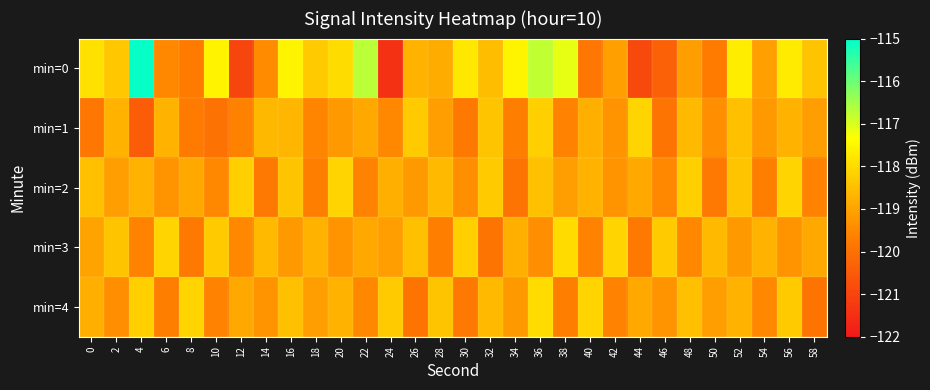

Reading left to right, what are all the values shown in this chart?

min=0: 0=-117.9	2=-118.4	4=-115.1	6=-119.5	8=-119.7	10=-117.6	12=-121.0	14=-119.4	16=-117.5	18=-118.3	20=-118.0	22=-116.7	24=-121.4	26=-118.7	28=-118.8	30=-117.7	32=-118.5	34=-117.5	36=-116.8	38=-117.1	40=-119.9	42=-119.1	44=-120.9	46=-120.3	48=-119.1	50=-119.7	52=-117.7	54=-119.0	56=-117.7	58=-118.4
min=1: 0=-119.8	2=-118.7	4=-120.4	6=-118.7	8=-119.8	10=-119.9	12=-119.6	14=-118.6	16=-118.6	18=-119.6	20=-119.2	22=-118.9	24=-119.5	26=-118.3	28=-119.1	30=-119.8	32=-118.4	34=-119.7	36=-118.2	38=-119.6	40=-118.8	42=-119.3	44=-118.1	46=-119.9	48=-118.6	50=-119.4	52=-118.5	54=-119.2	56=-118.7	58=-119.1
min=2: 0=-118.5	2=-119.1	4=-118.7	6=-119.3	8=-118.9	10=-119.5	12=-118.2	14=-119.8	16=-118.4	18=-119.7	20=-118.1	22=-119.6	24=-118.8	26=-119.2	28=-118.6	30=-119.4	32=-118.3	34=-119.9	36=-118.5	38=-119.1	40=-118.7	42=-119.3	44=-118.9	46=-119.5	48=-118.2	50=-119.8	52=-118.4	54=-119.7	56=-118.1	58=-119.6
min=3: 0=-119.0	2=-118.4	4=-119.6	6=-118.1	8=-119.8	10=-118.3	12=-119.5	14=-118.6	16=-119.2	18=-118.7	20=-119.3	22=-118.9	24=-119.1	26=-118.5	28=-119.7	30=-118.2	32=-119.9	34=-118.8	36=-119.4	38=-118.0	40=-119.6	42=-118.1	44=-119.8	46=-118.3	48=-119.5	50=-118.6	52=-119.2	54=-118.7	56=-119.3	58=-118.9
min=4: 0=-118.8	2=-119.4	4=-118.2	6=-119.7	8=-118.1	10=-119.6	12=-118.9	14=-119.3	16=-118.5	18=-119.1	20=-118.7	22=-119.5	24=-118.3	26=-119.9	28=-118.4	30=-119.8	32=-118.6	34=-119.2	36=-118.0	38=-119.7	40=-118.1	42=-119.6	44=-118.9	46=-119.3	48=-118.5	50=-119.1	52=-118.7	54=-119.5	56=-118.3	58=-119.9